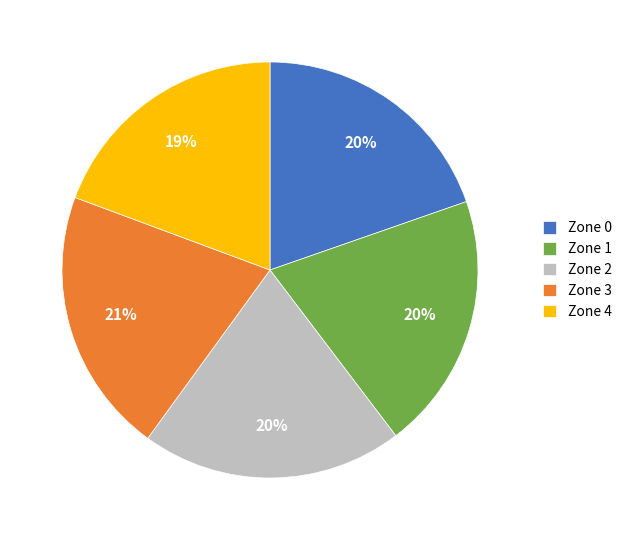

Is Zone 0 the majority of the pie?

No